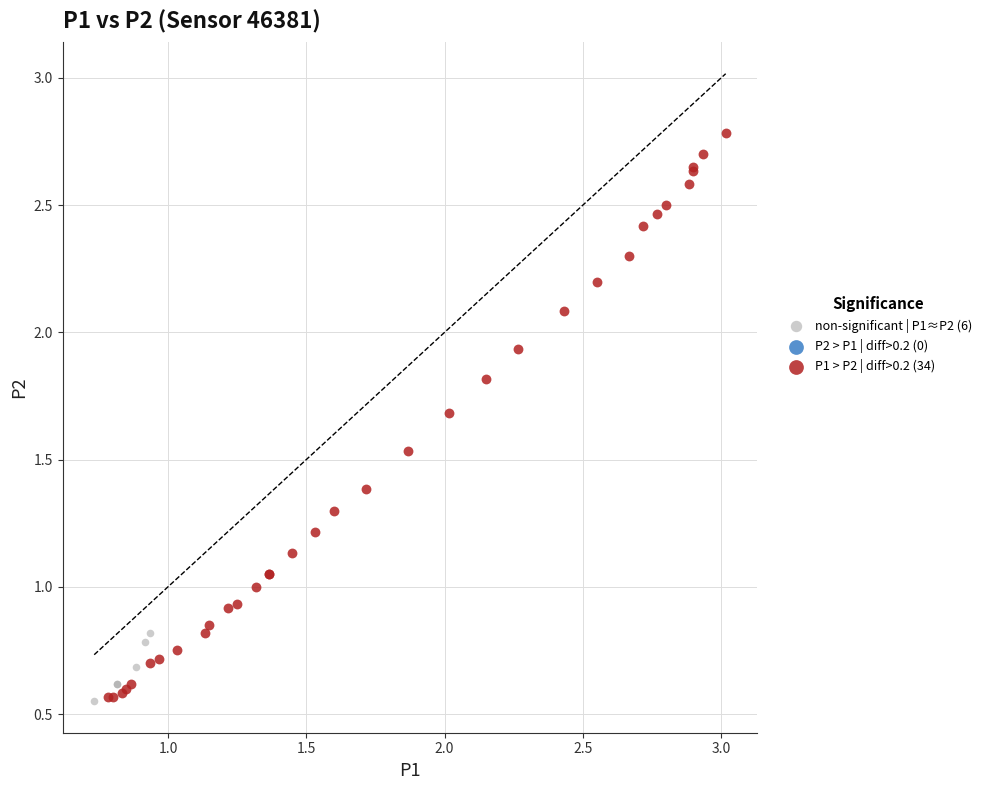

Which series reaches the maximum Y coordinate?

P1 > P2 | diff>0.2 (34)